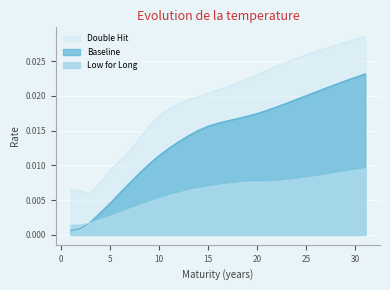

Which series has the largest total across all categories?

Double Hit